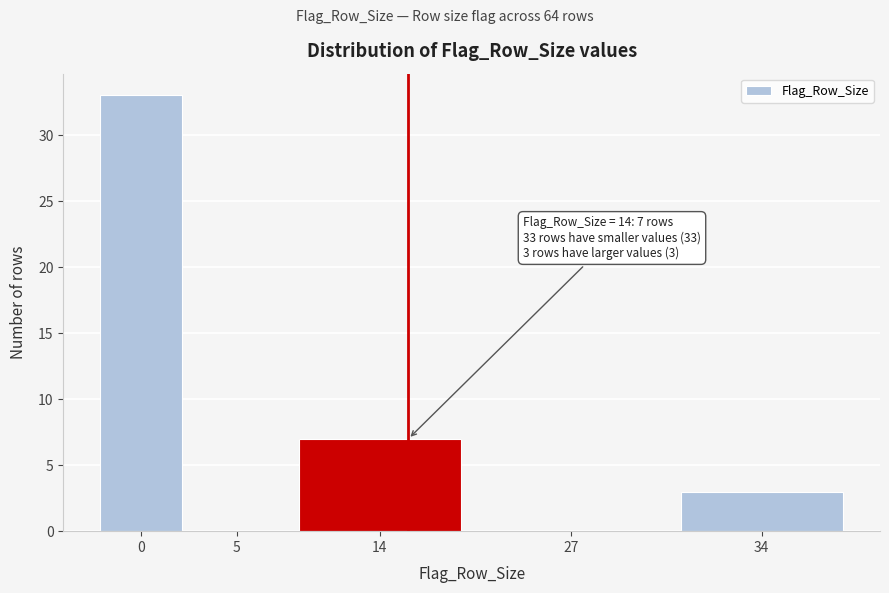

Reading left to right, transcribe all the data shown in this chart.

0=33	5=0	14=7	27=0	34=3